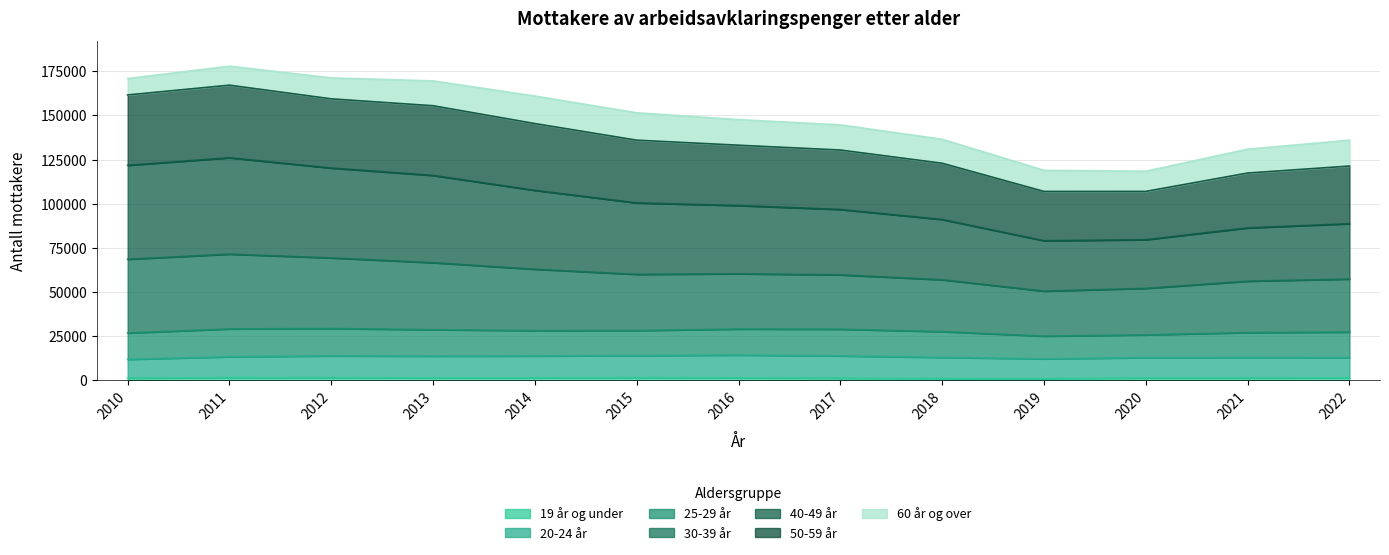

At which category is the sum across all series the highest?

2011